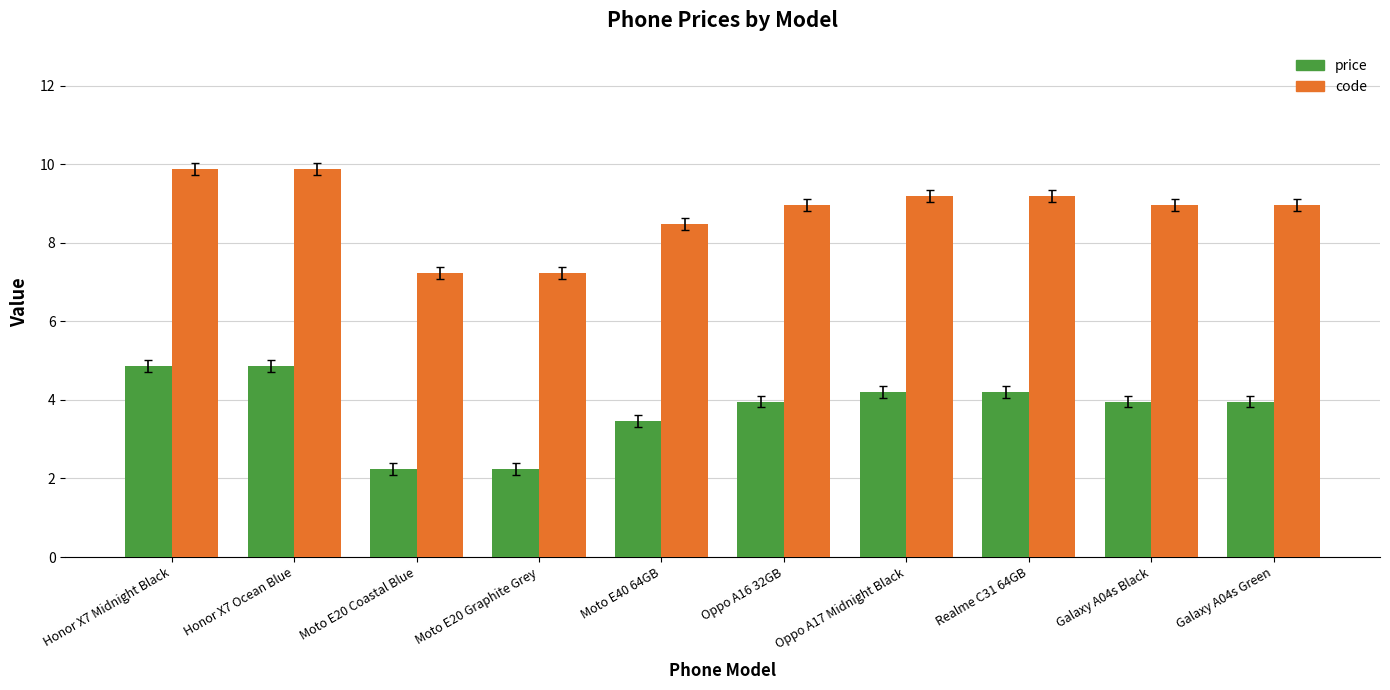

What is the approximate value of price at Moto E20 Coastal Blue?

2.2